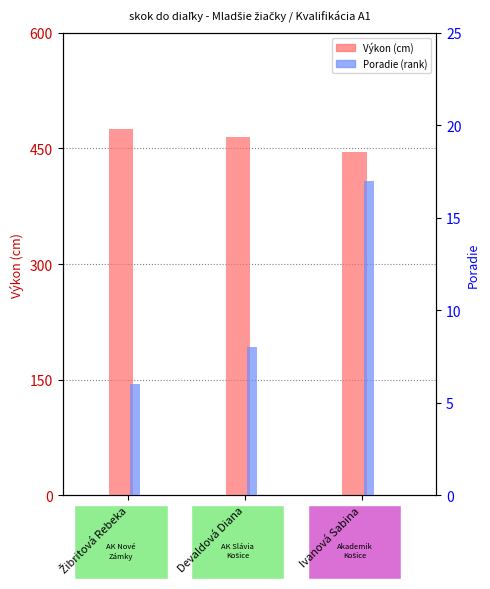

At Ivanová Sabina, list the series in order from smallest to largest.

Poradie (rank), Výkon (cm)